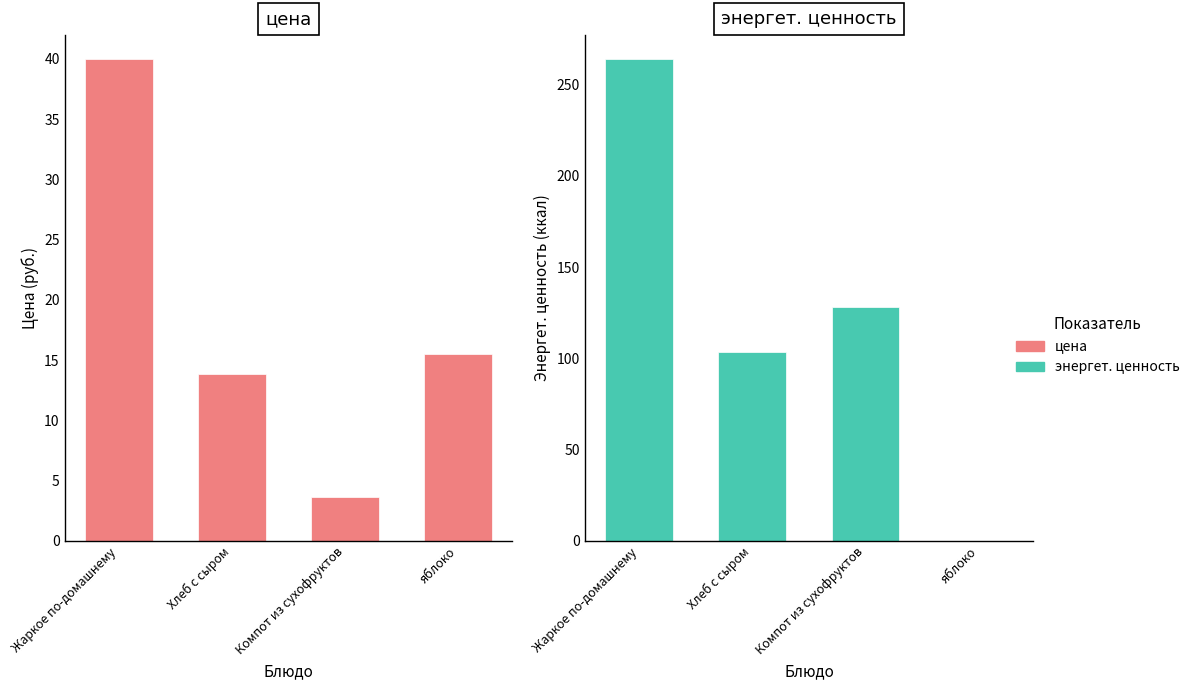

Rank the series at Хлеб с сыром from highest to lowest value.

энергет. ценность, цена